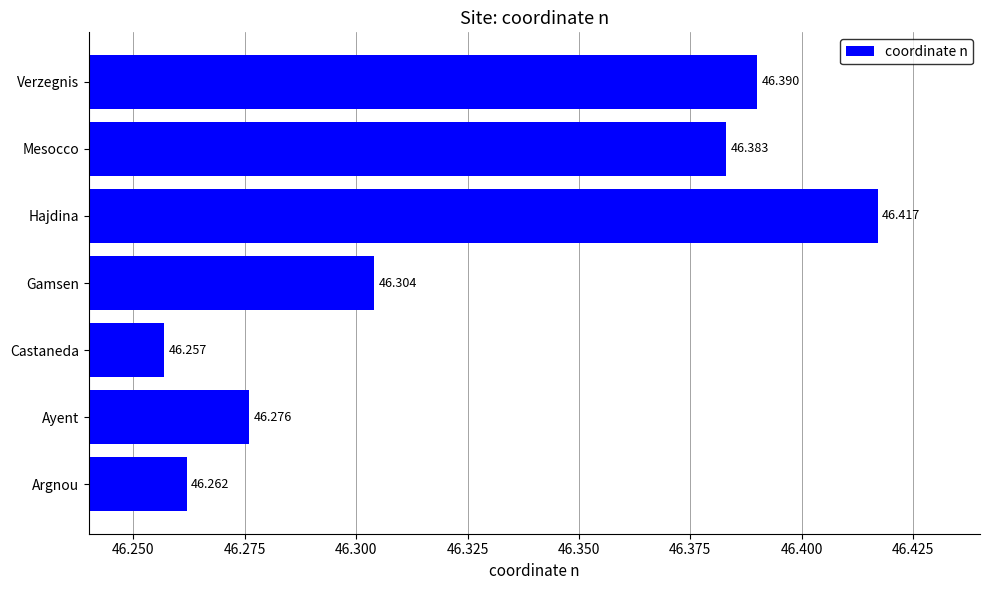

Which category has the highest value across all series?

Hajdina